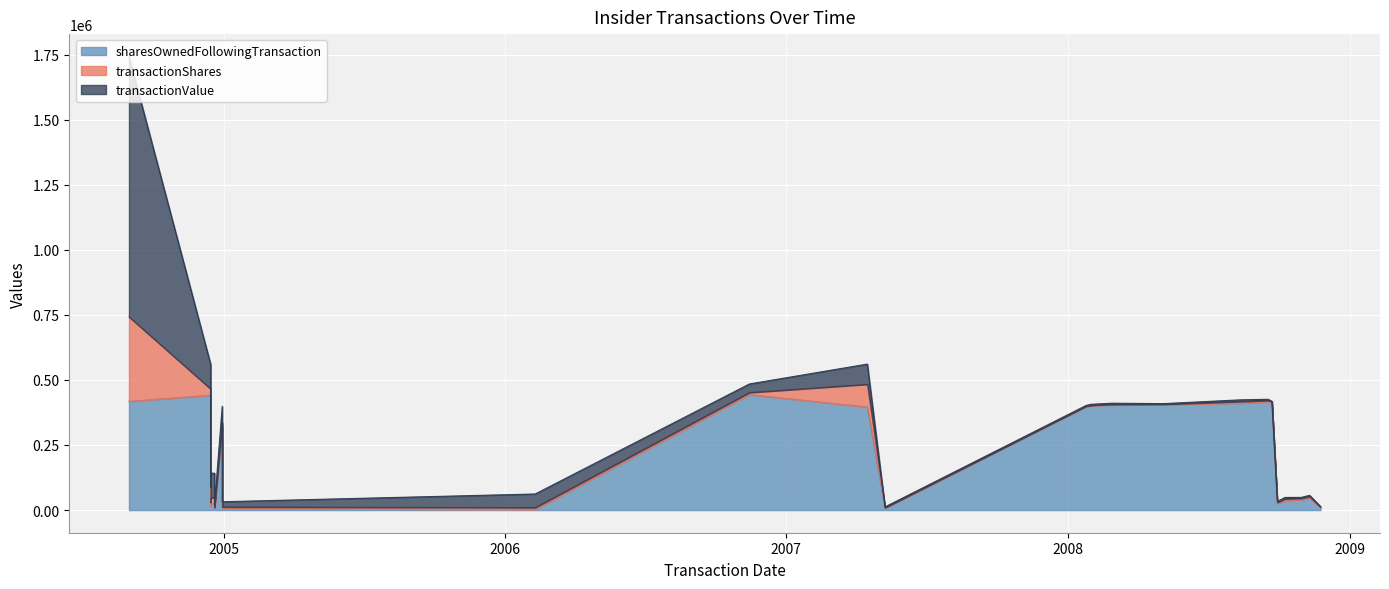

What is the highest value of the transactionShares series?

324395